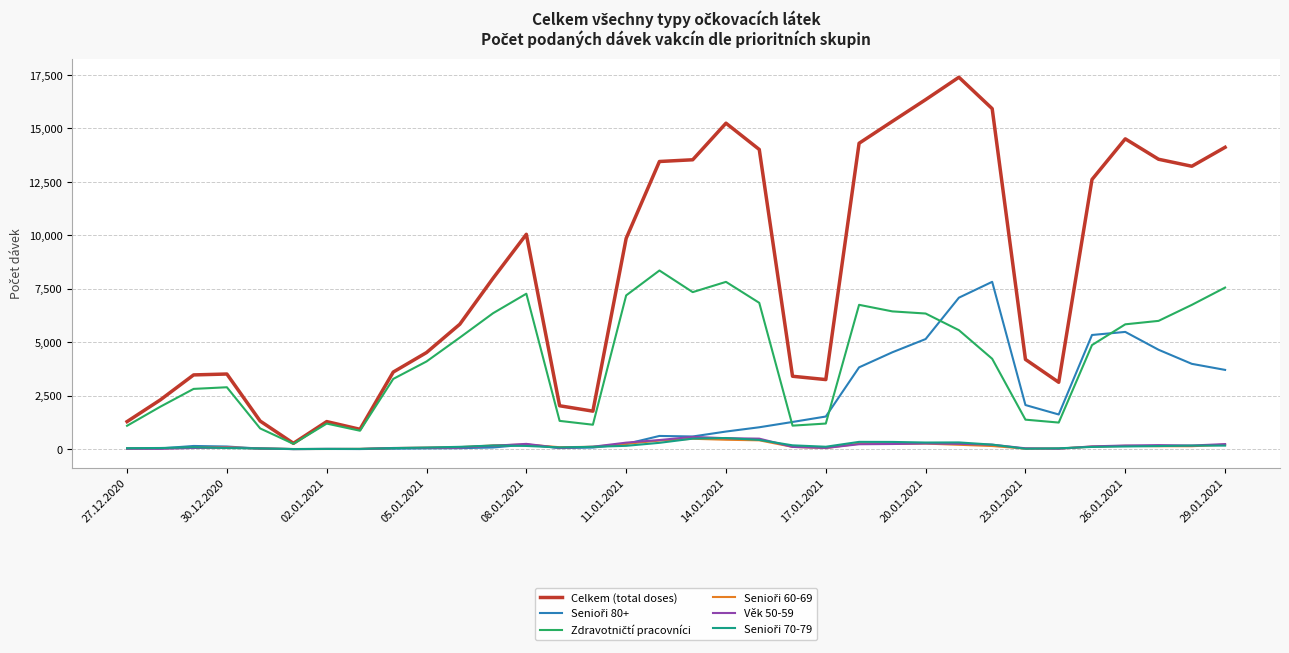

Which series has the widest spread of values?

Celkem (total doses)